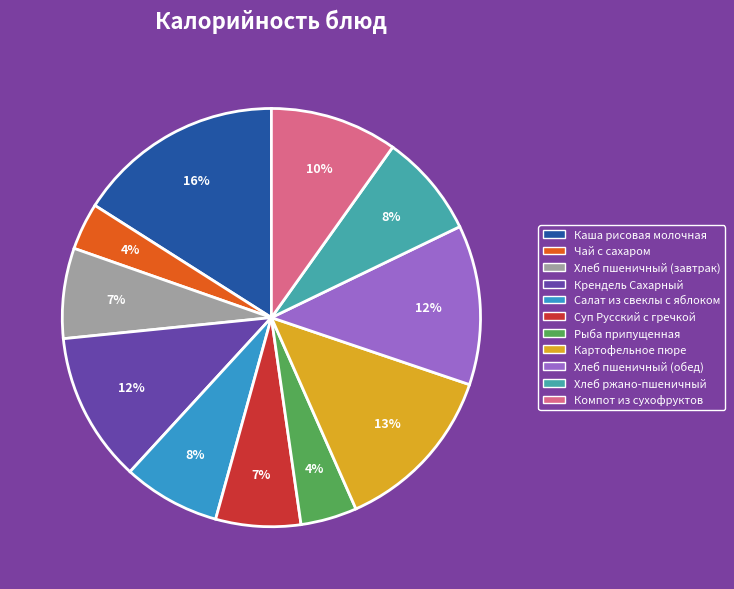

To the nearest percent, what portion does Хлеб ржано-пшеничный represent?

8%